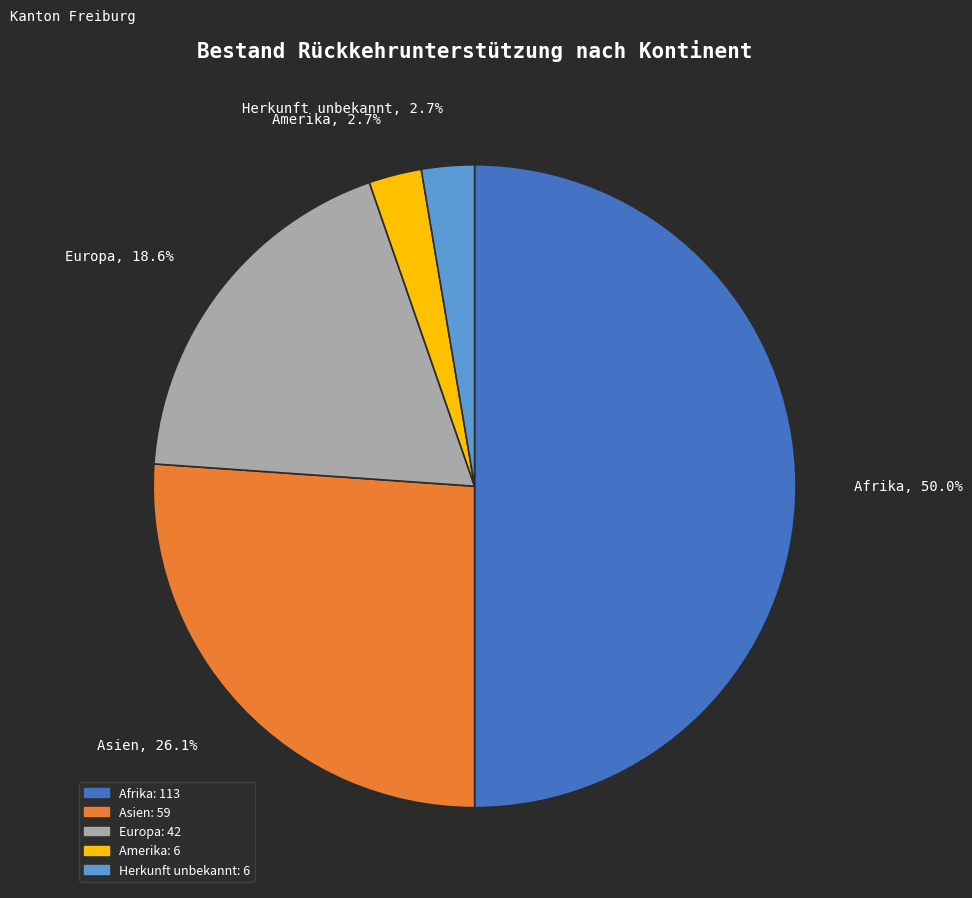

How many slices are in this pie chart?

5